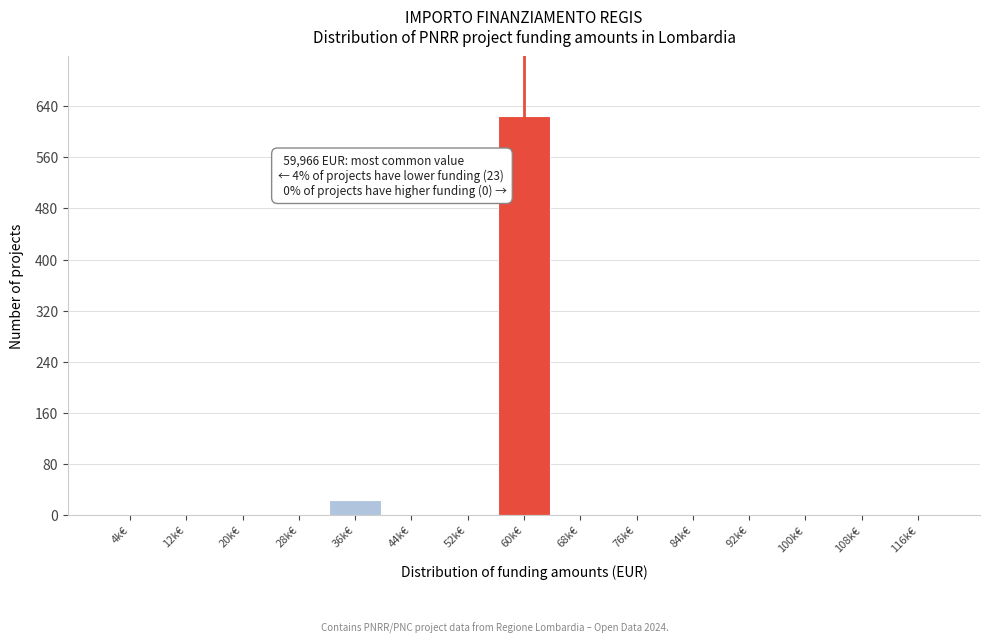

Reading right to left, list all the values displayed in this chart.

116k€=0	108k€=0	100k€=0	92k€=0	84k€=0	76k€=0	68k€=0	60k€=625	52k€=0	44k€=0	36k€=23	28k€=0	20k€=0	12k€=0	4k€=0